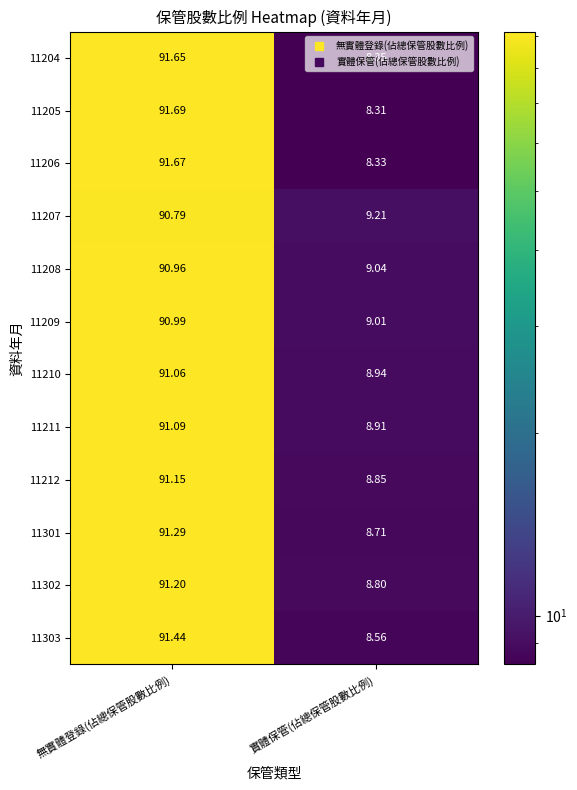

What is the difference between the highest and lowest values at 實體保管(佔總保管股數比例)?

0.9